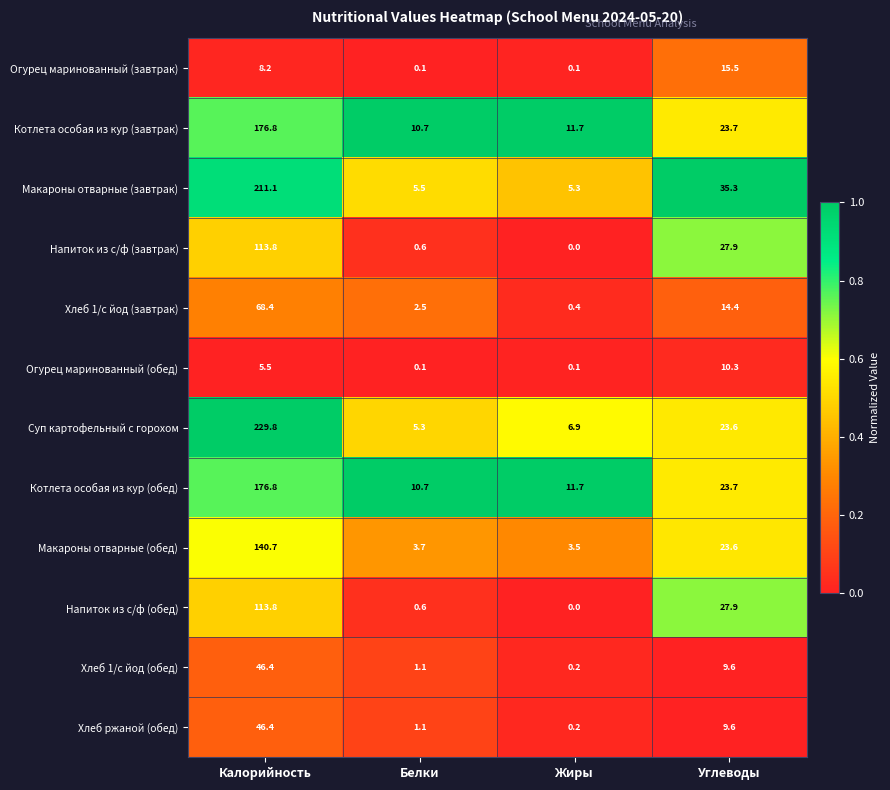

Which series changed the most between Жиры and Углеводы?

Макароны отварные (завтрак)